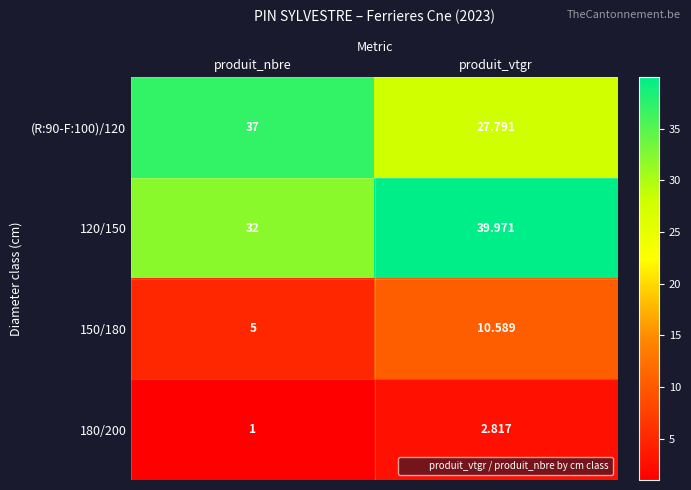

Where does the 120/150 series first go above 39?

produit_vtgr